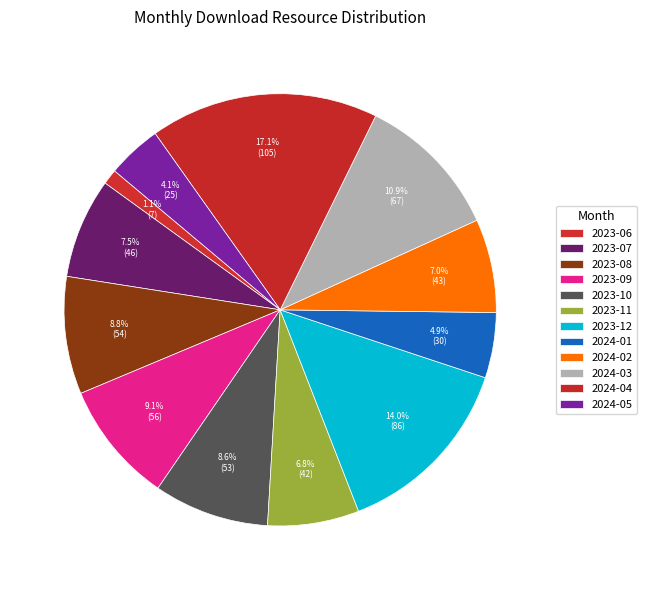

What percentage is NOT represented by 2023-12?

86.0%